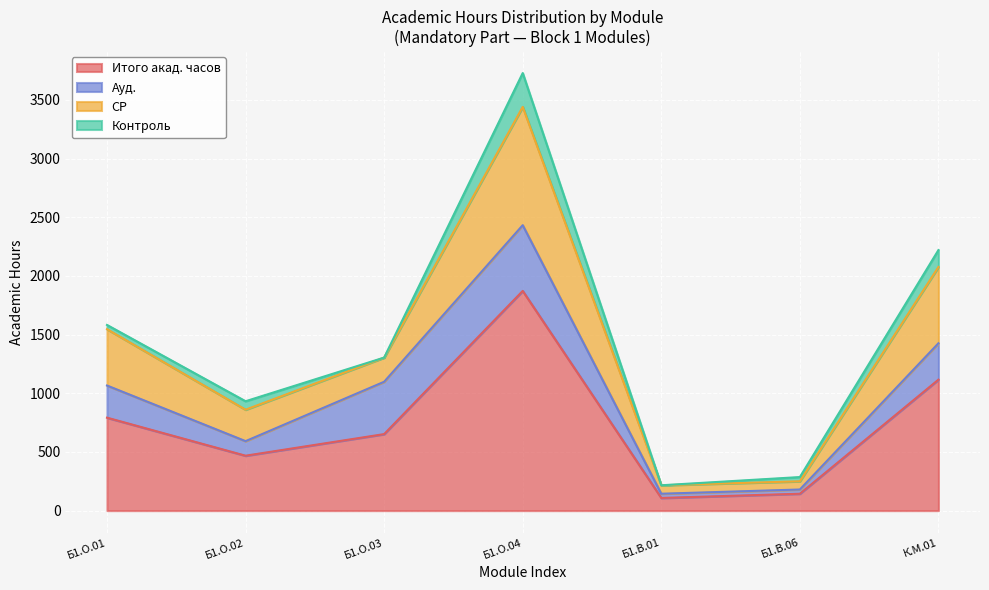

At which category is the sum across all series the highest?

Б1.О.04